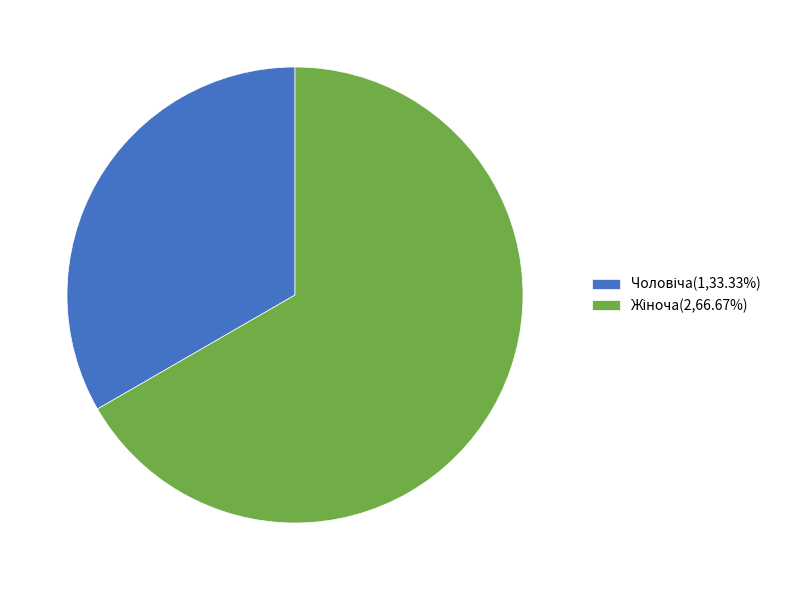

Is there any slice that represents more than half of the pie?

Yes